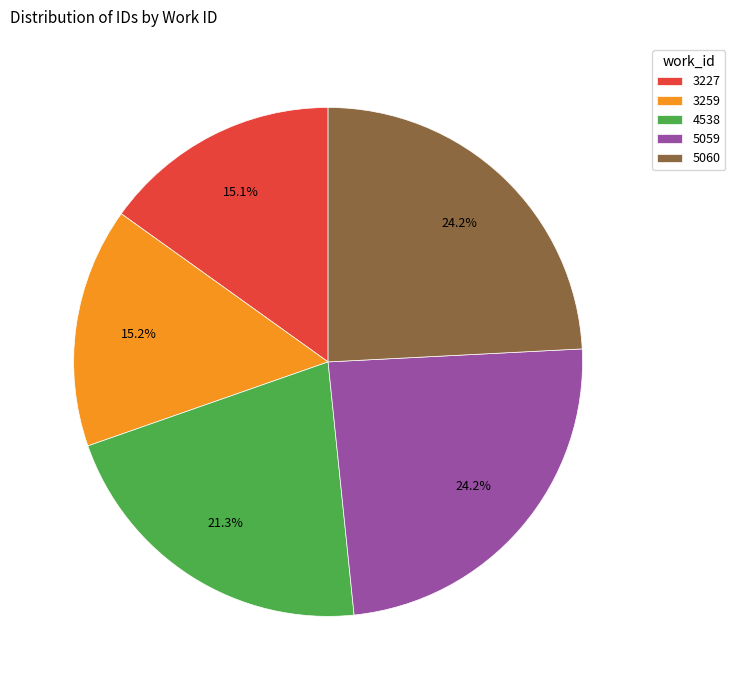

To the nearest percent, what portion does 3227 represent?

15%